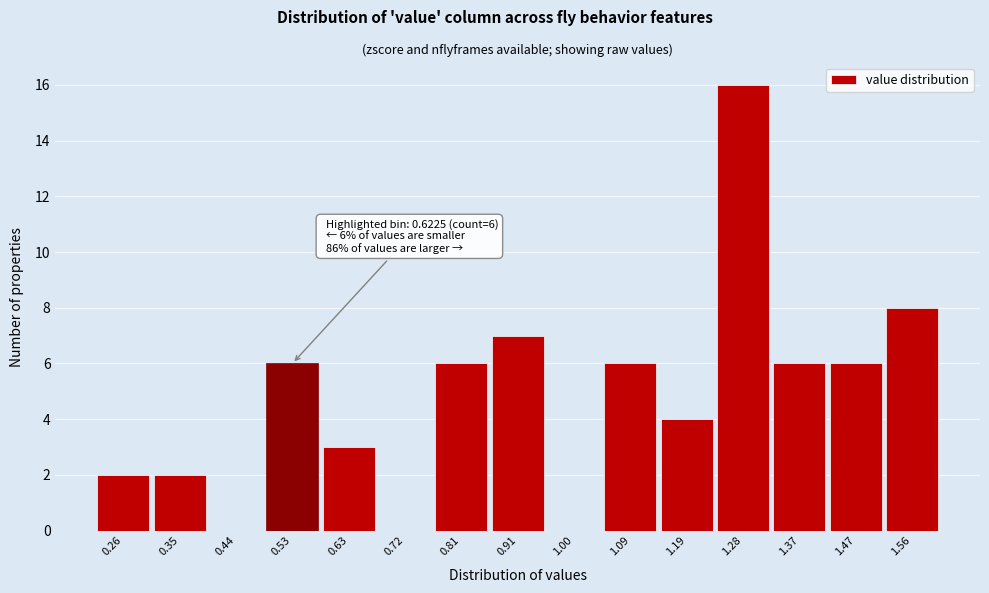

Reading left to right, transcribe all the data shown in this chart.

0.26=2	0.35=2	0.44=0	0.53=6	0.63=3	0.72=0	0.81=6	0.91=7	1.00=0	1.09=6	1.19=4	1.28=16	1.37=6	1.47=6	1.56=8